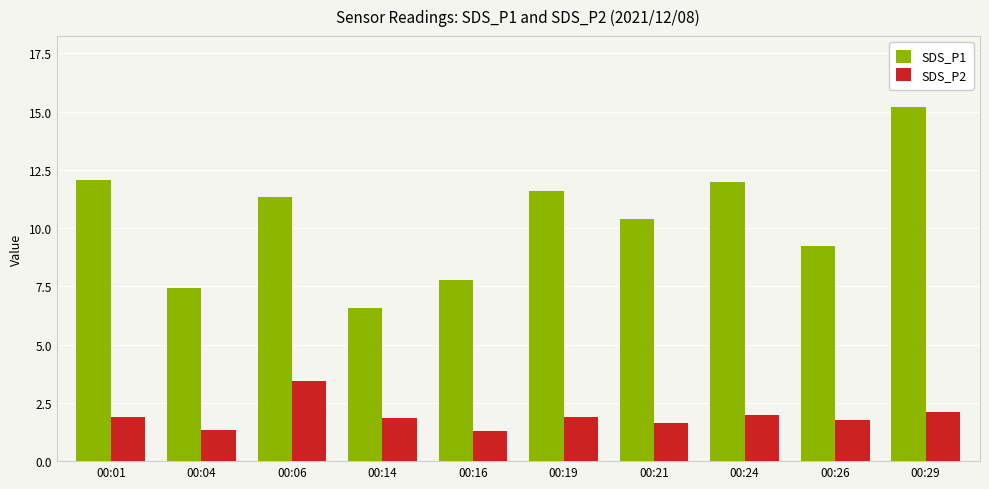

At which category is the sum across all series the highest?

00:29